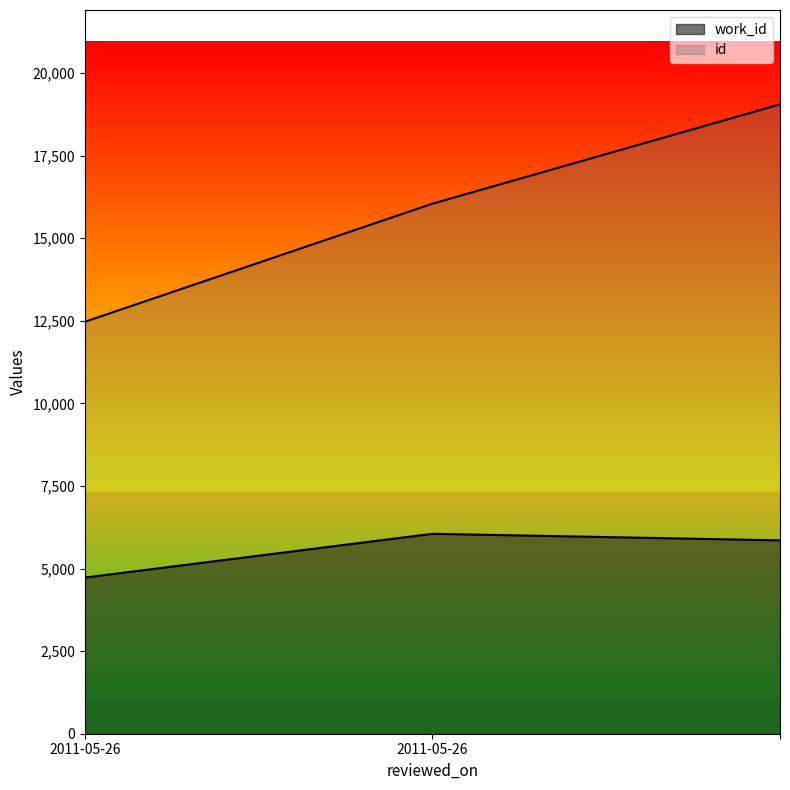

Is it true that id equals 4360 at ?

False